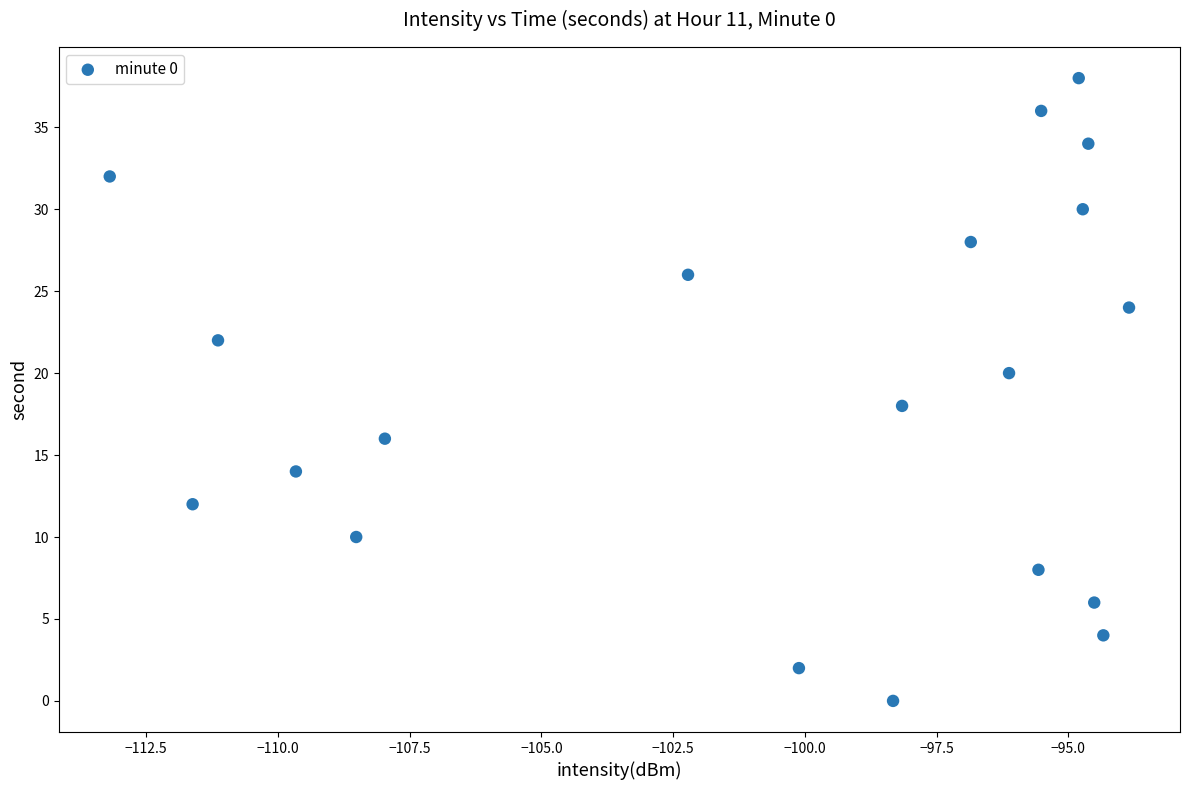

What is the range of Y values (max minus min)?

38